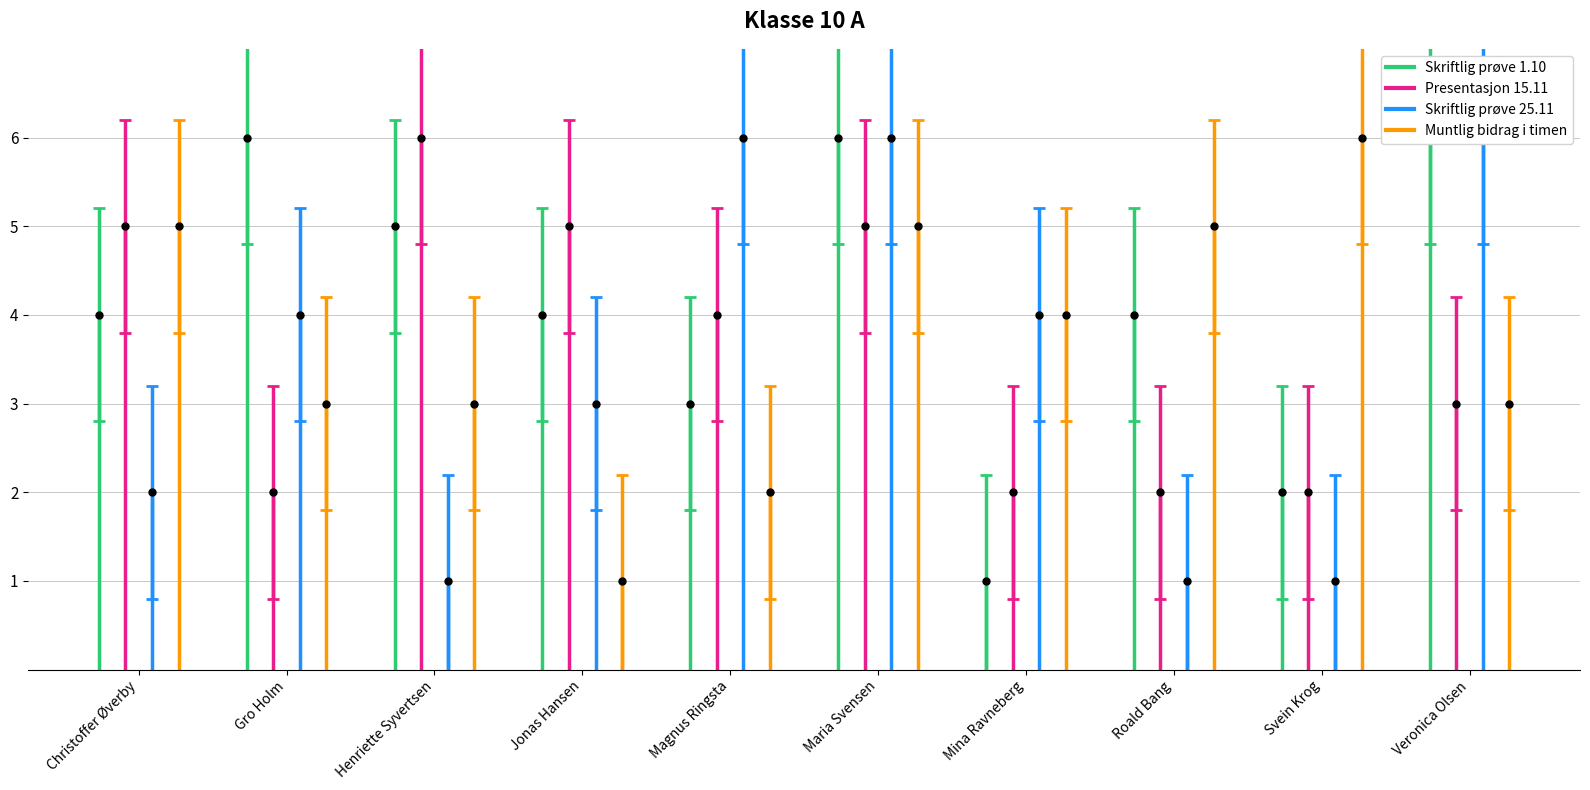

Which series has the widest spread of values?

Skriftlig prøve 1.10